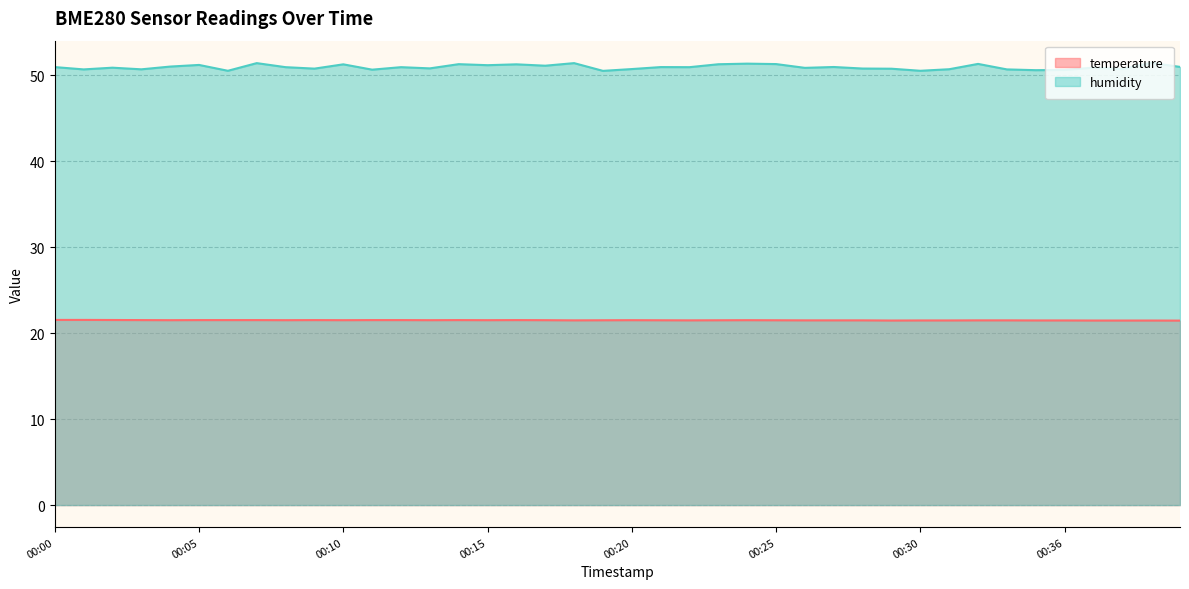

Where is humidity nearest to the value 50?

00:19